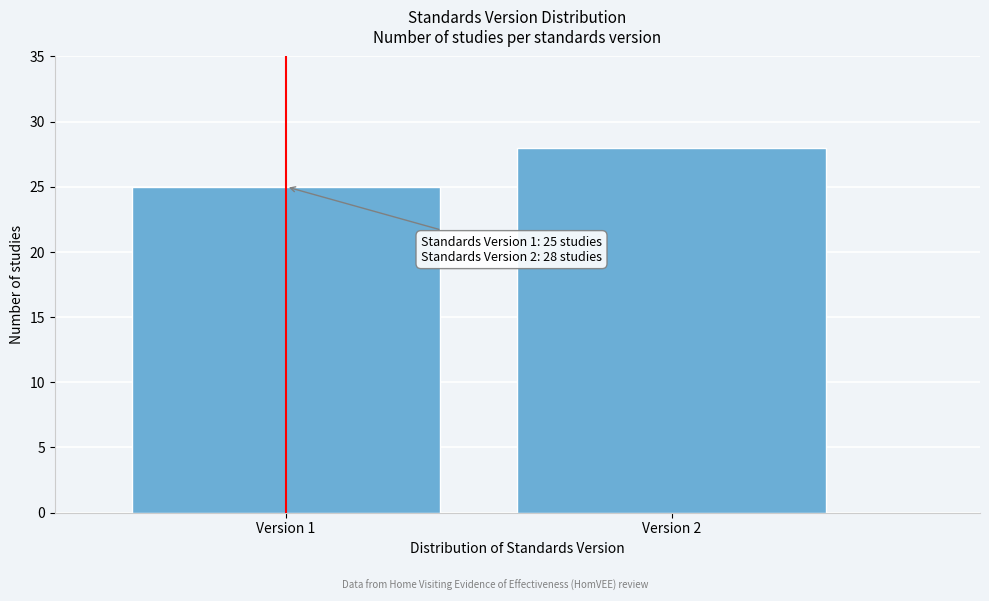

Reading right to left, extract all data points from this chart.

28	25